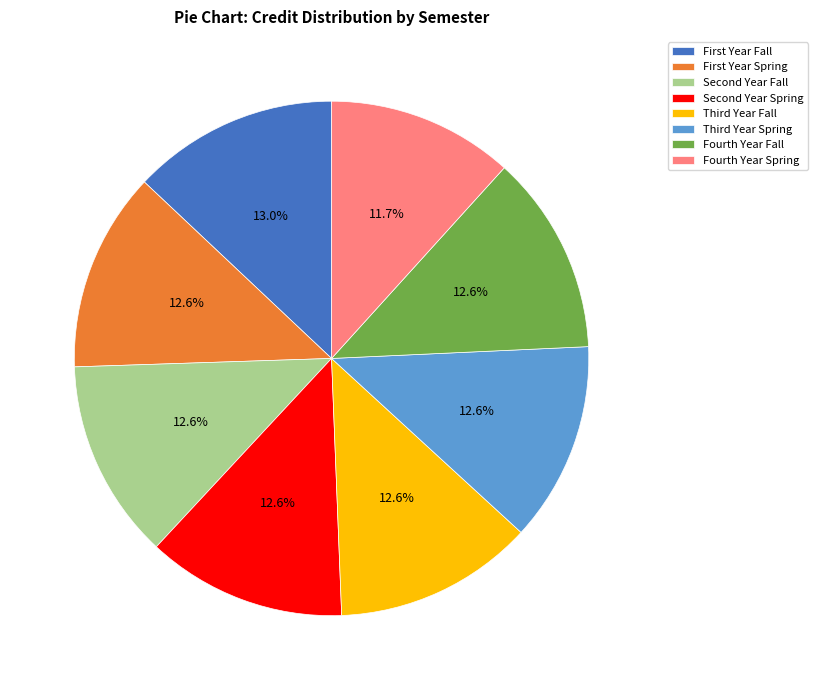

What percentage is the Fourth Year Fall slice, to the nearest percent?

13%